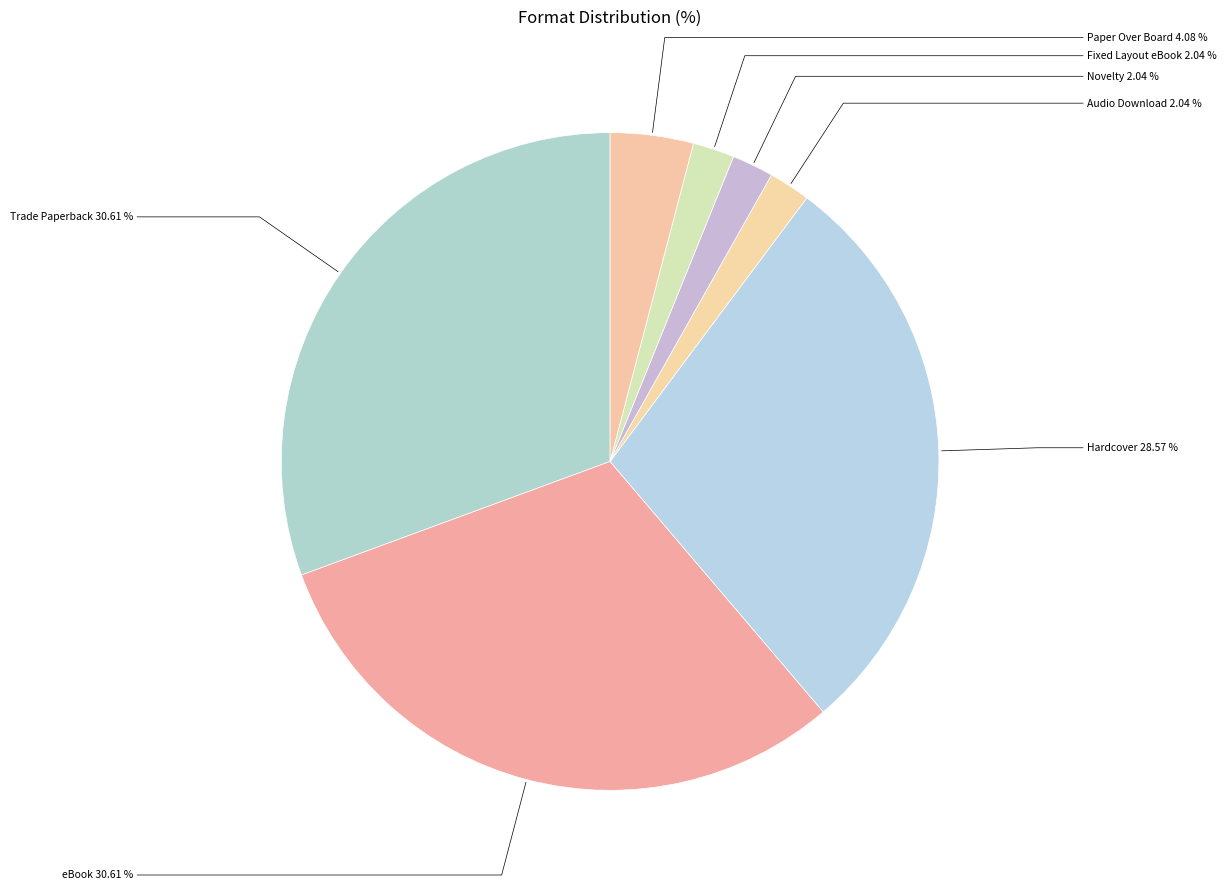

Which has a higher value, Fixed Layout eBook or Paper Over Board?

Paper Over Board